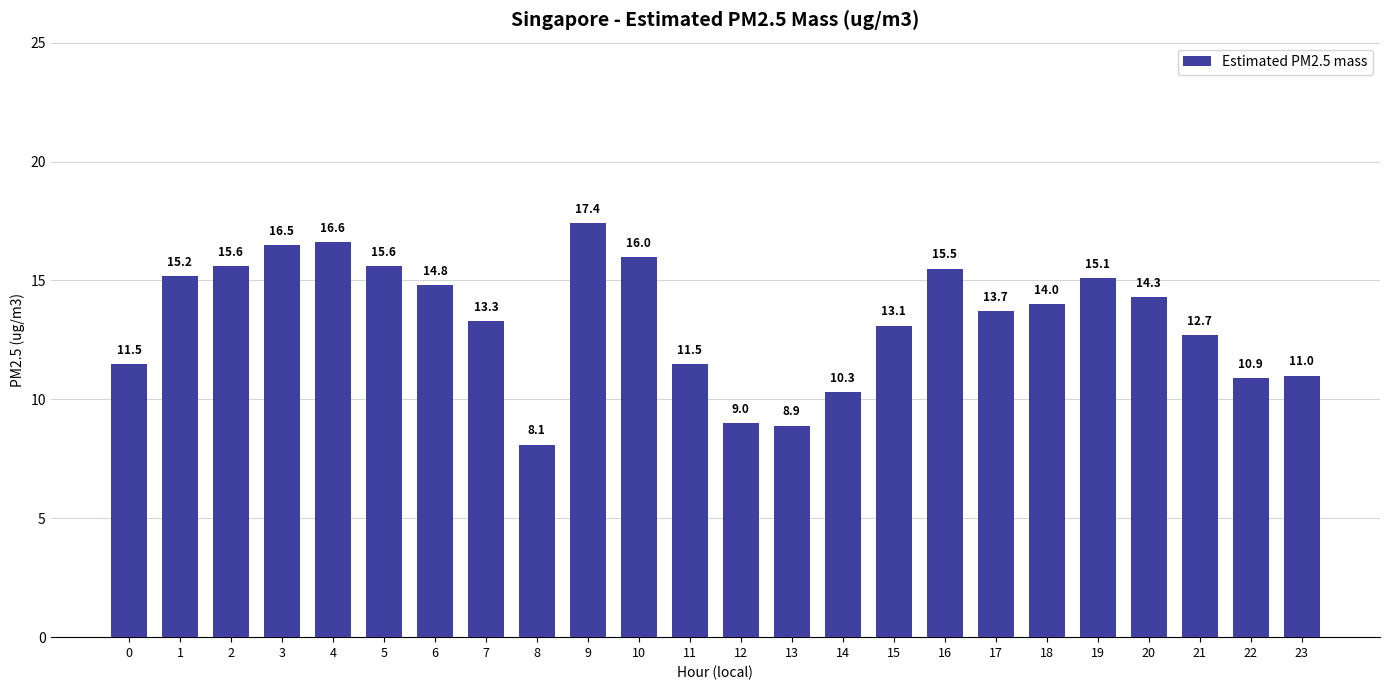

Reading left to right, transcribe all the data shown in this chart.

0=11.5	1=15.2	2=15.6	3=16.5	4=16.6	5=15.6	6=14.8	7=13.3	8=8.1	9=17.4	10=16.0	11=11.5	12=9.0	13=8.9	14=10.3	15=13.1	16=15.5	17=13.7	18=14.0	19=15.1	20=14.3	21=12.7	22=10.9	23=11.0